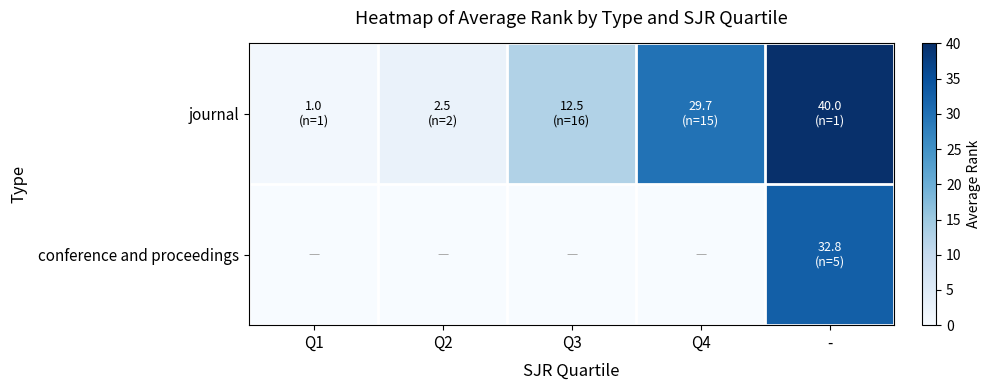

Reading right to left, what are all the values shown in this chart?

journal: -=40.0	Q4=29.7	Q3=12.5	Q2=2.5	Q1=1.0
conference and proceedings: -=32.8	Q4=0.0	Q3=0.0	Q2=0.0	Q1=0.0